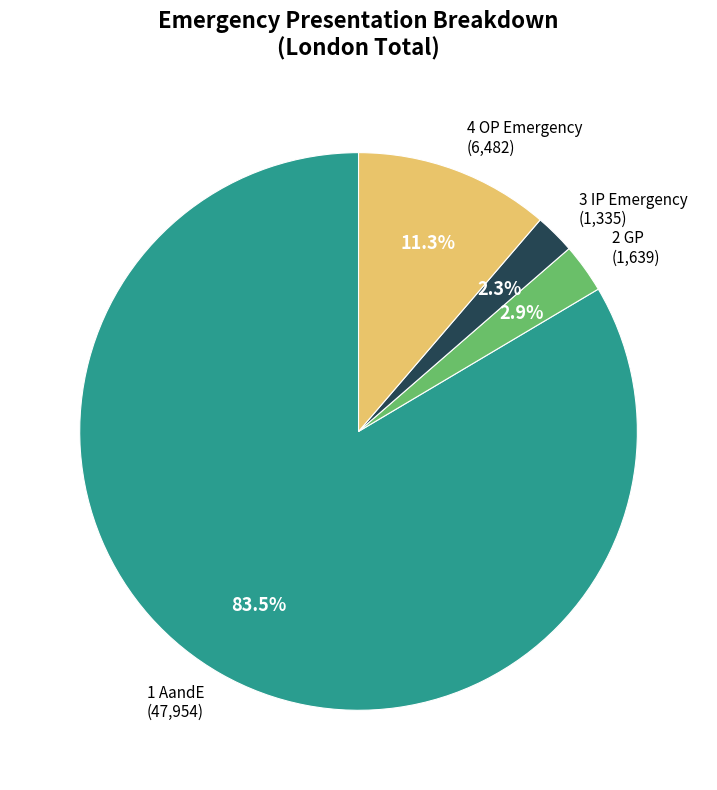

Which has a higher value, 4 OP Emergency (6,482) or 1 AandE (47,954)?

1 AandE (47,954)